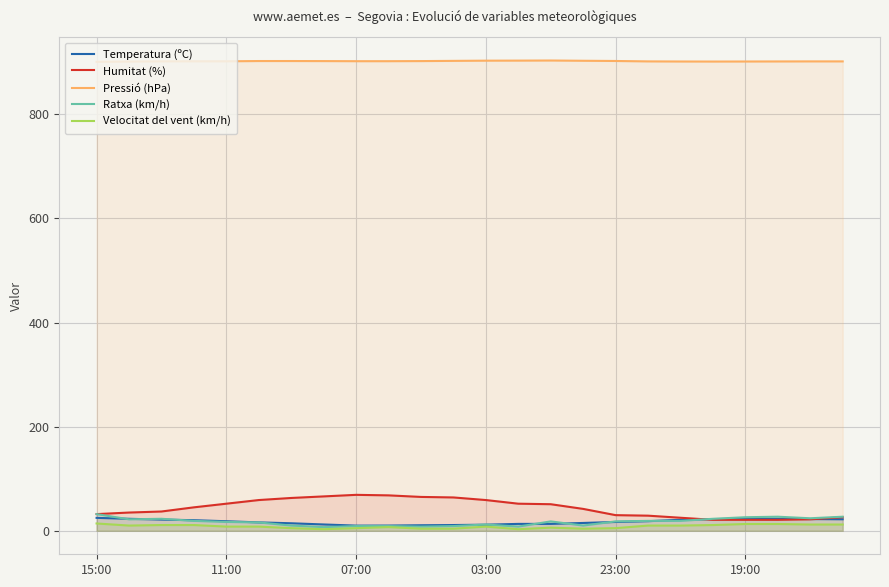

Which series has the widest spread of values?

Humitat (%)